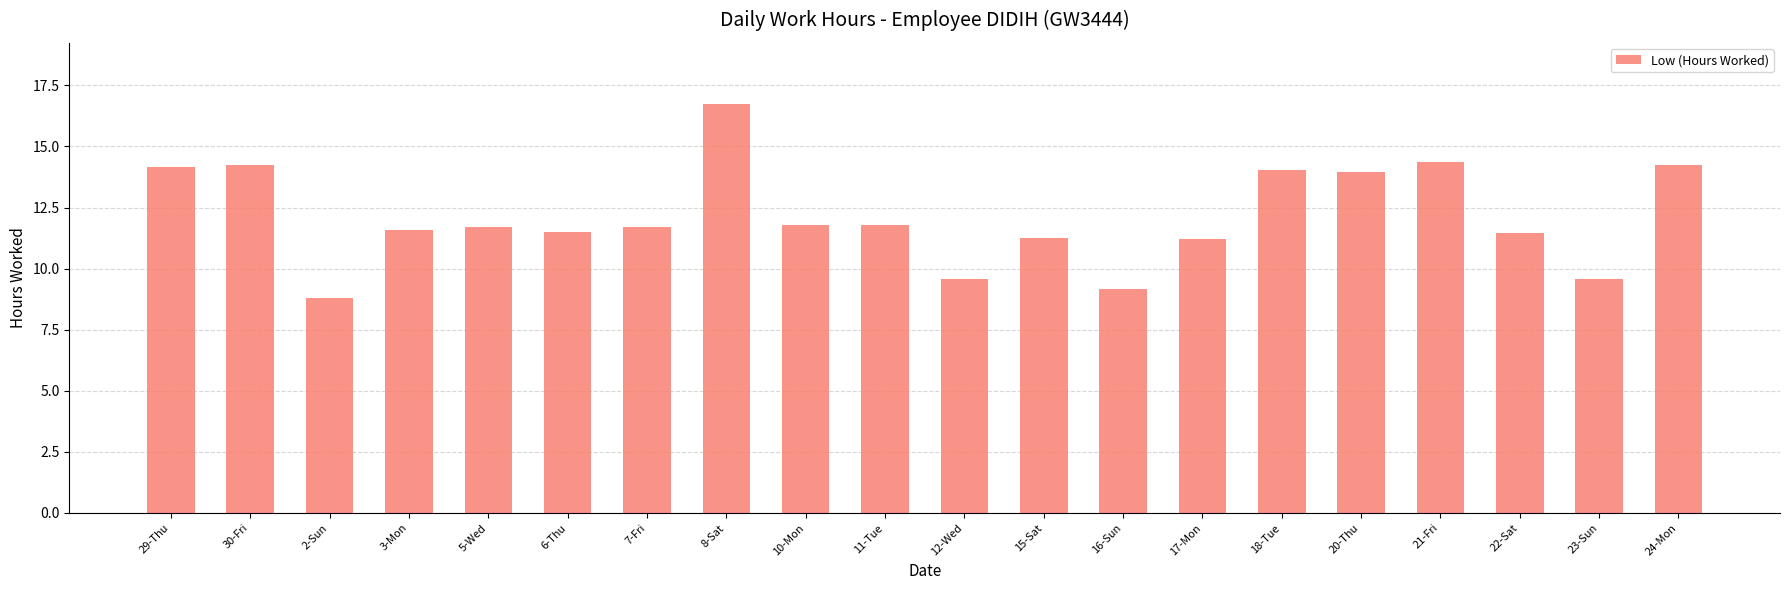

What is the change in value from 6-Thu to 20-Thu?

+2.5